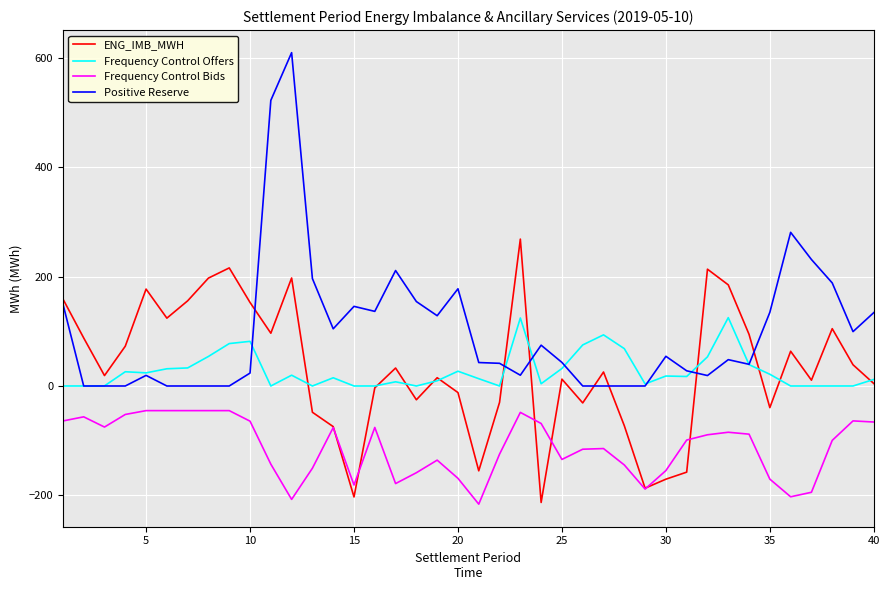

Which series has the largest range (max minus min)?

Positive Reserve